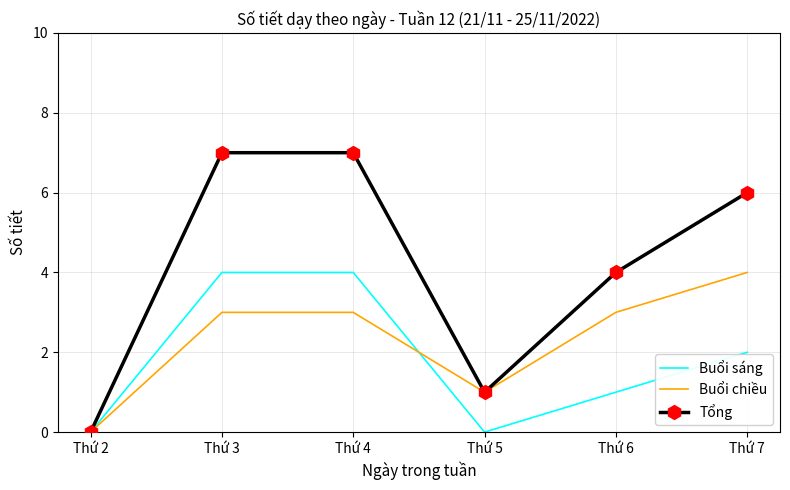

At which label does Tổng reach its minimum?

Thứ 2